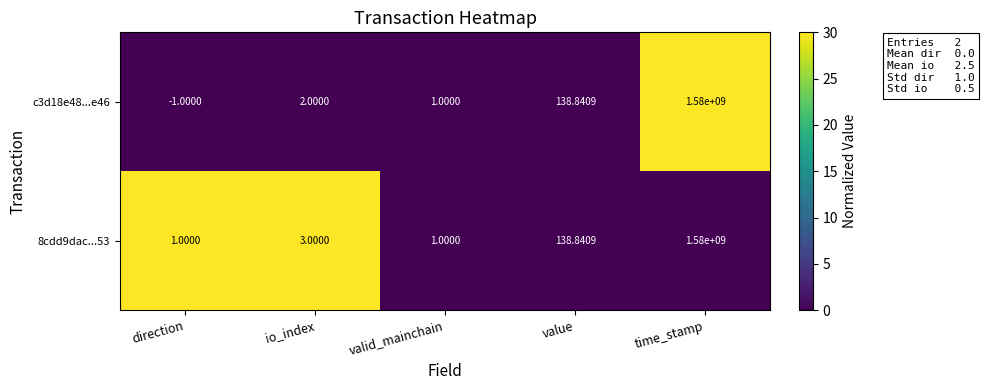

At how many categories does at least one series exceed 26?

2